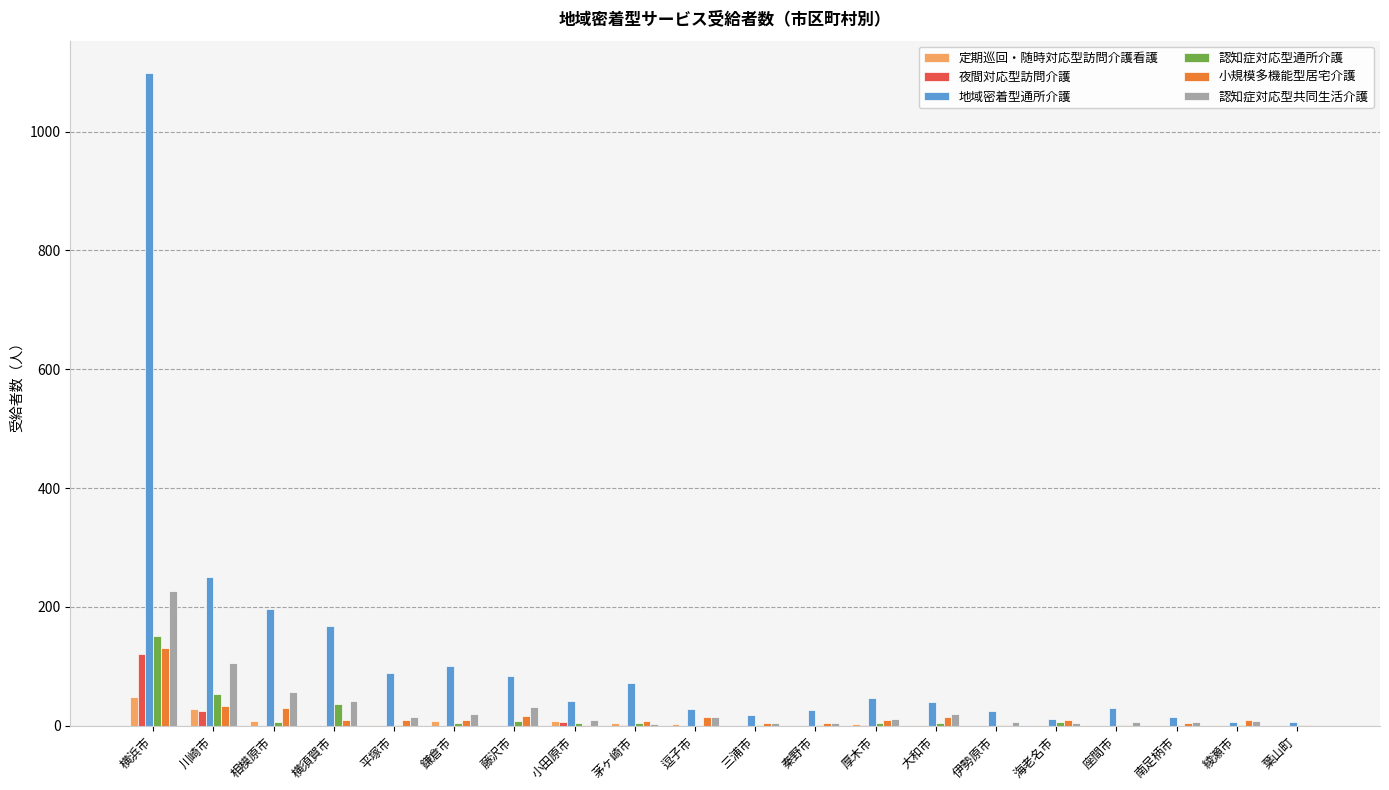

What is the difference between the 認知症対応型通所介護 values at 逗子市 and 秦野市?

1